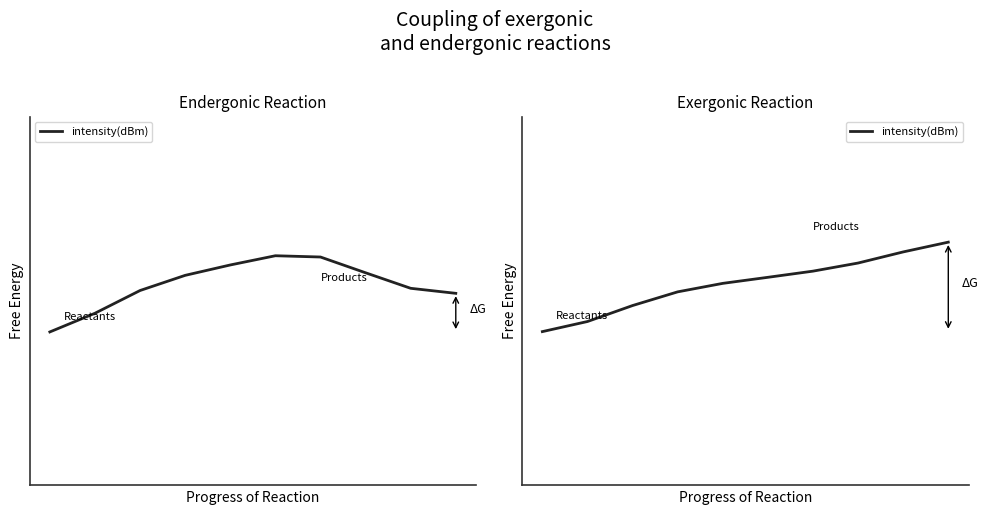

Is it true that the value at 9 is -120.2?

True